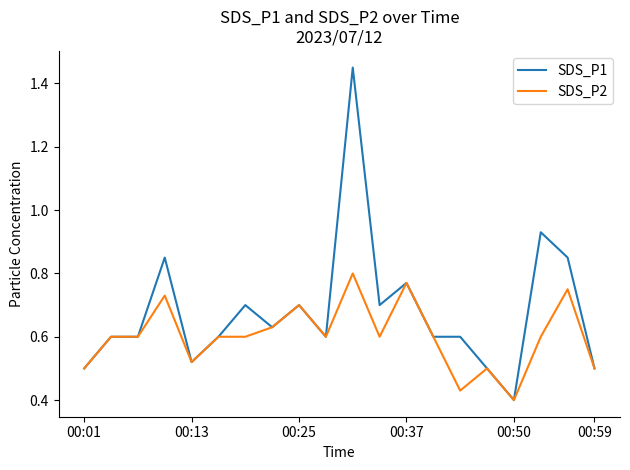

Rank the series by their average value, from highest to lowest.

SDS_P1, SDS_P2